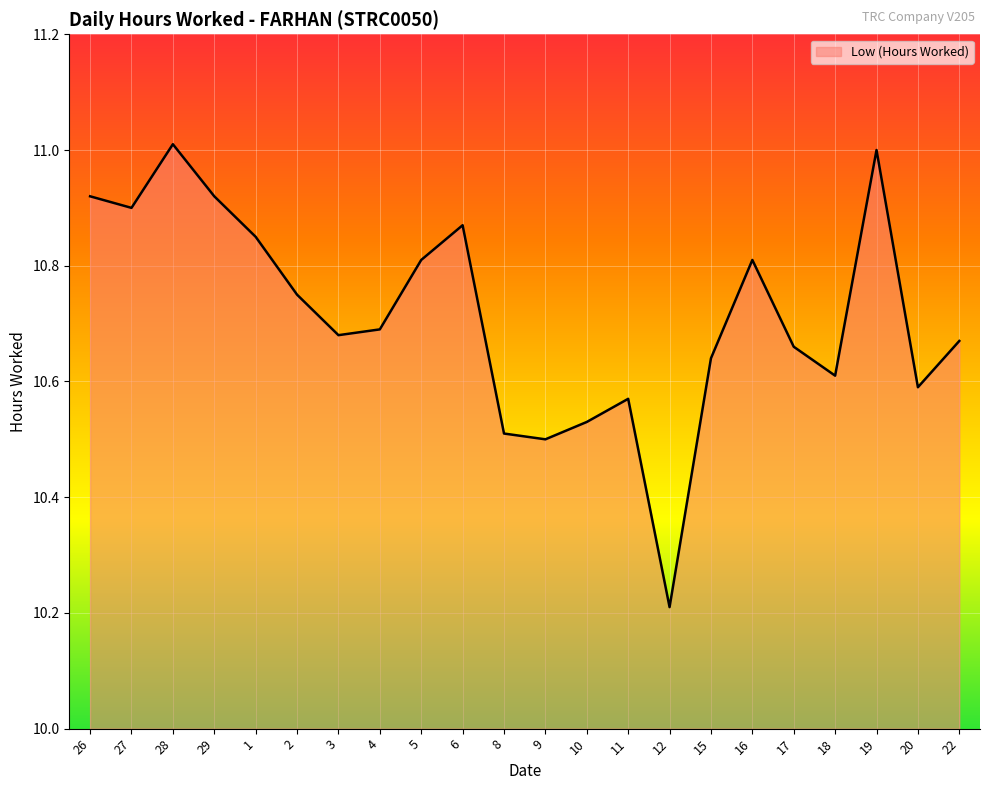

How many categories are shown in the chart?

22